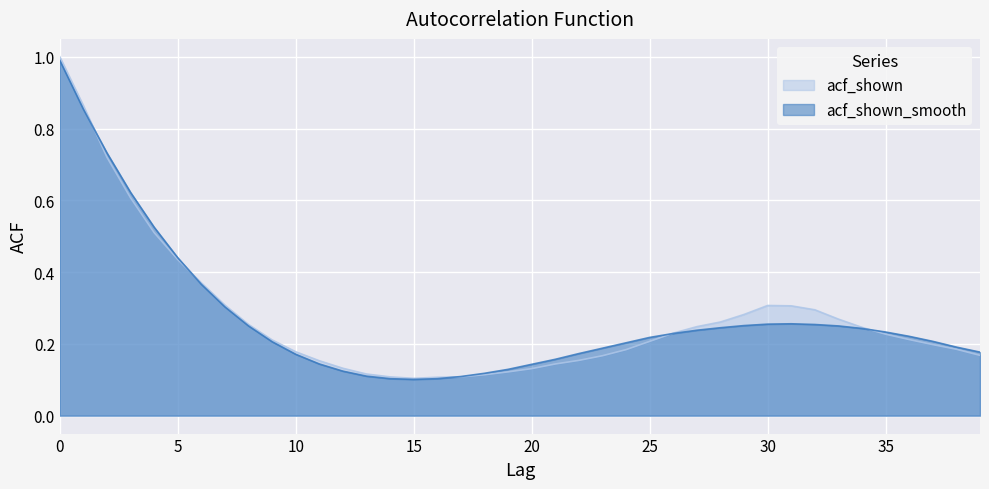

Rank the series at 19 from lowest to highest value.

acf_shown, acf_shown_smooth